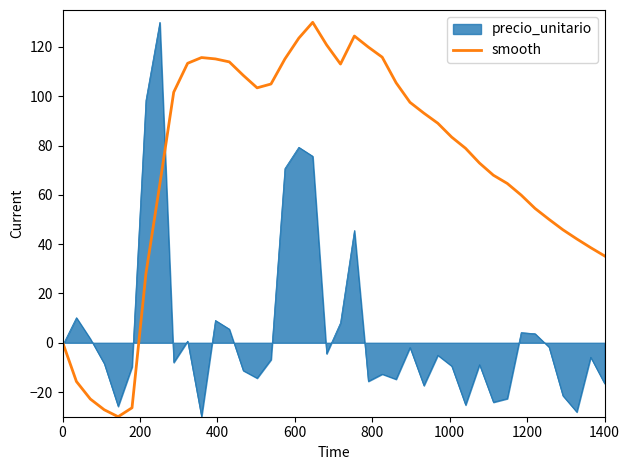

List the series in order of their overall mean, lowest first.

precio_unitario, smooth